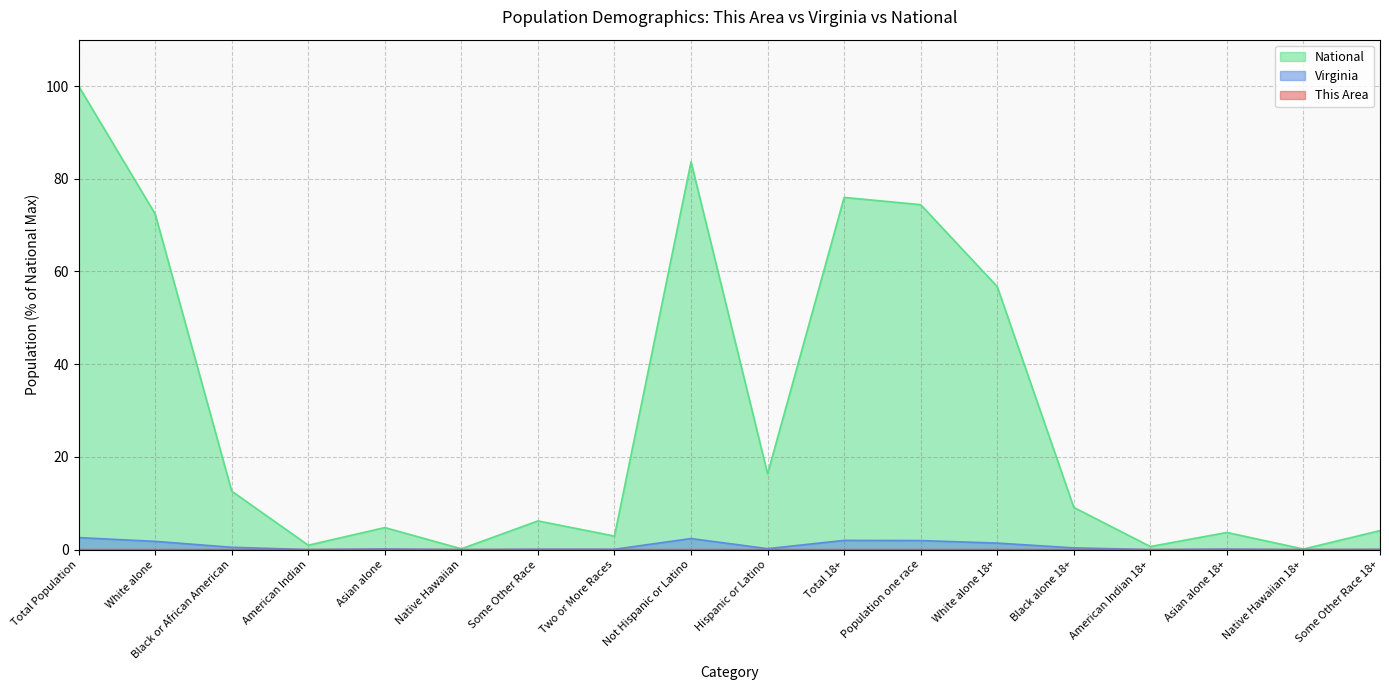

True or false: This Area and Virginia cross at least once.

False